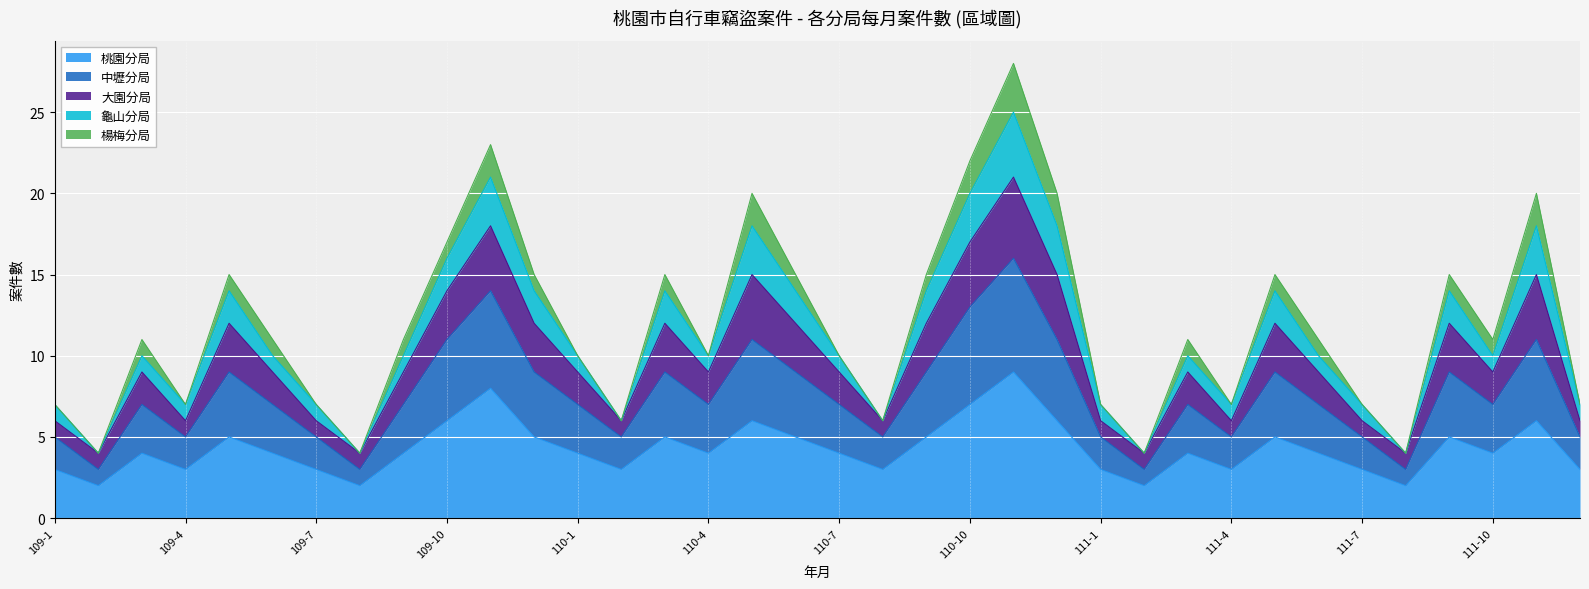

Which series changed the most between 109-5 and 110-3?

桃園分局